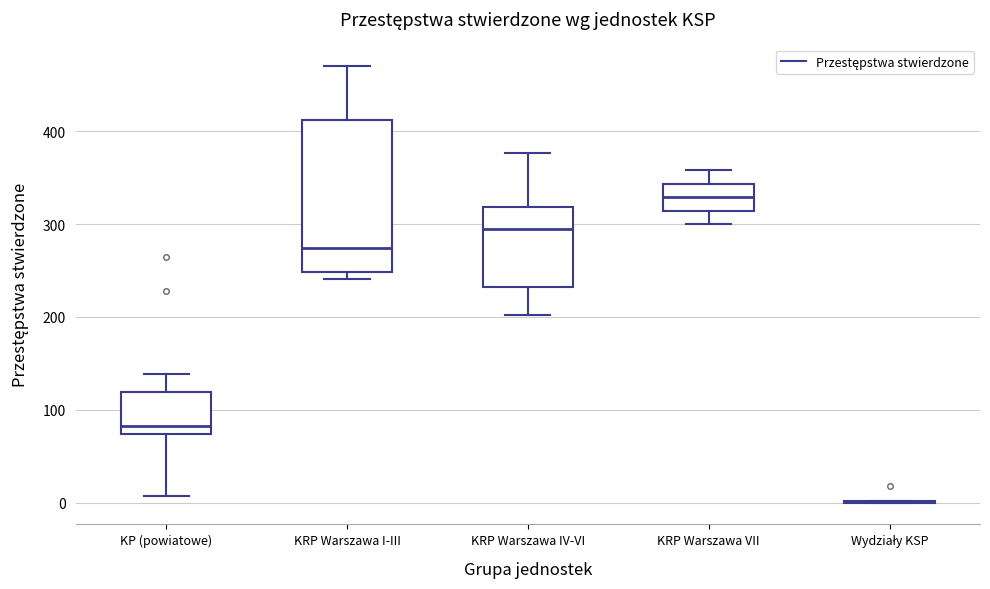

Where does the upper whisker of the box for KRP Warszawa IV-VI end on the y-axis? The values are not printed on the chart, so give them approximately, as read against the axis.

380